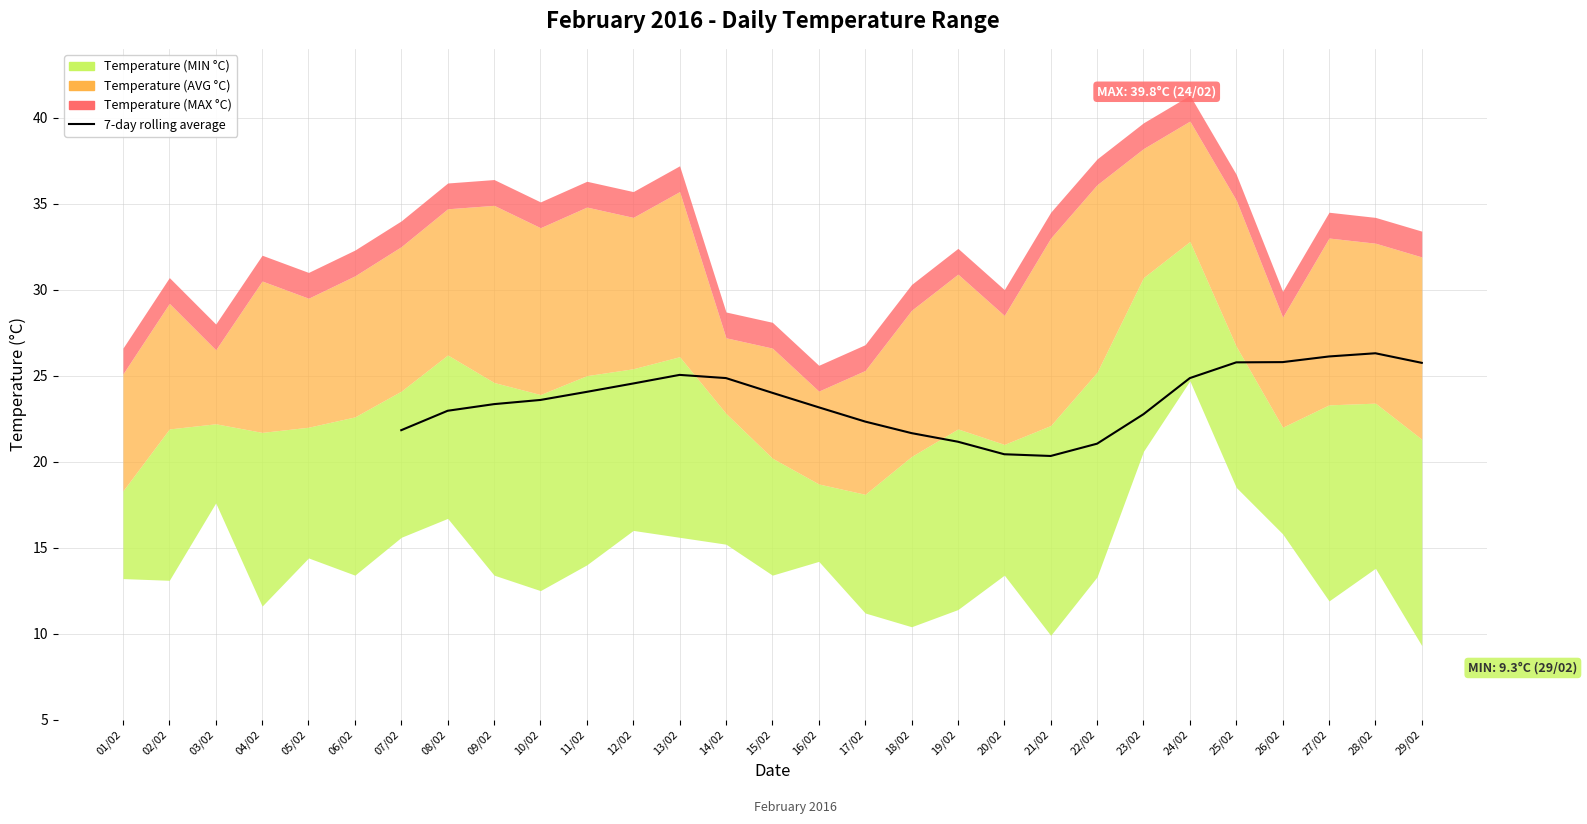

What is the value of the 1st point from the left?

21.8